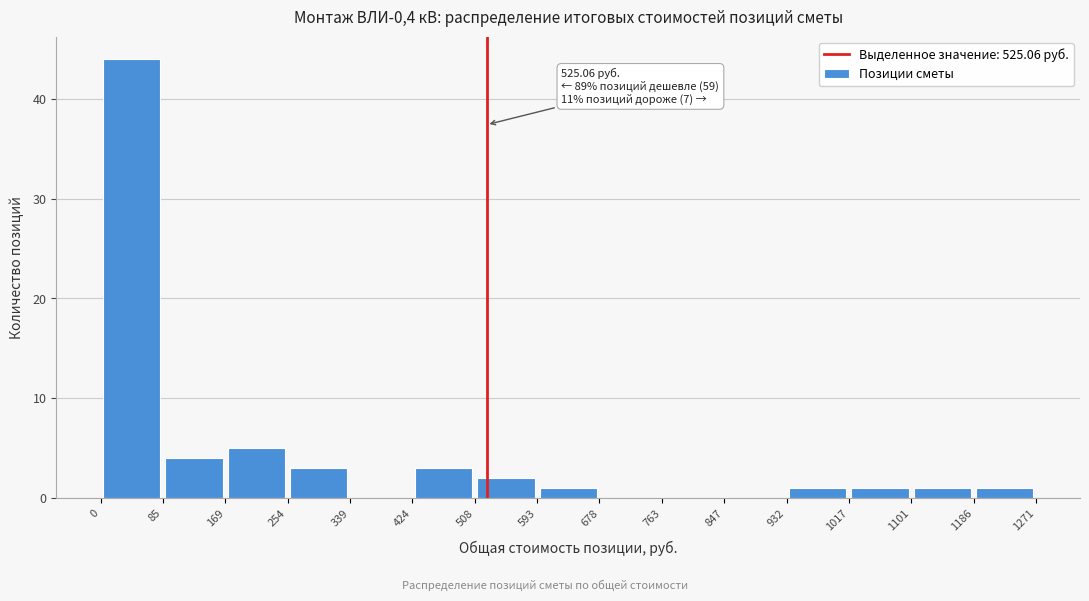

Which range on the x-axis has the tallest bar?

0 to 85